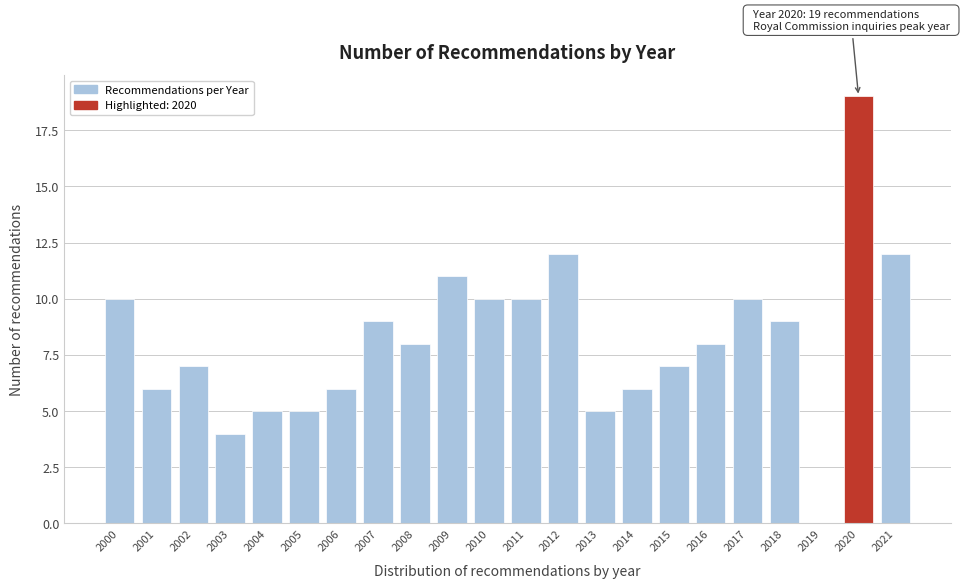

Reading left to right, extract all data points from this chart.

2000=10	2001=6	2002=7	2003=4	2004=5	2005=5	2006=6	2007=9	2008=8	2009=11	2010=10	2011=10	2012=12	2013=5	2014=6	2015=7	2016=8	2017=10	2018=9	2019=0	2020=19	2021=12